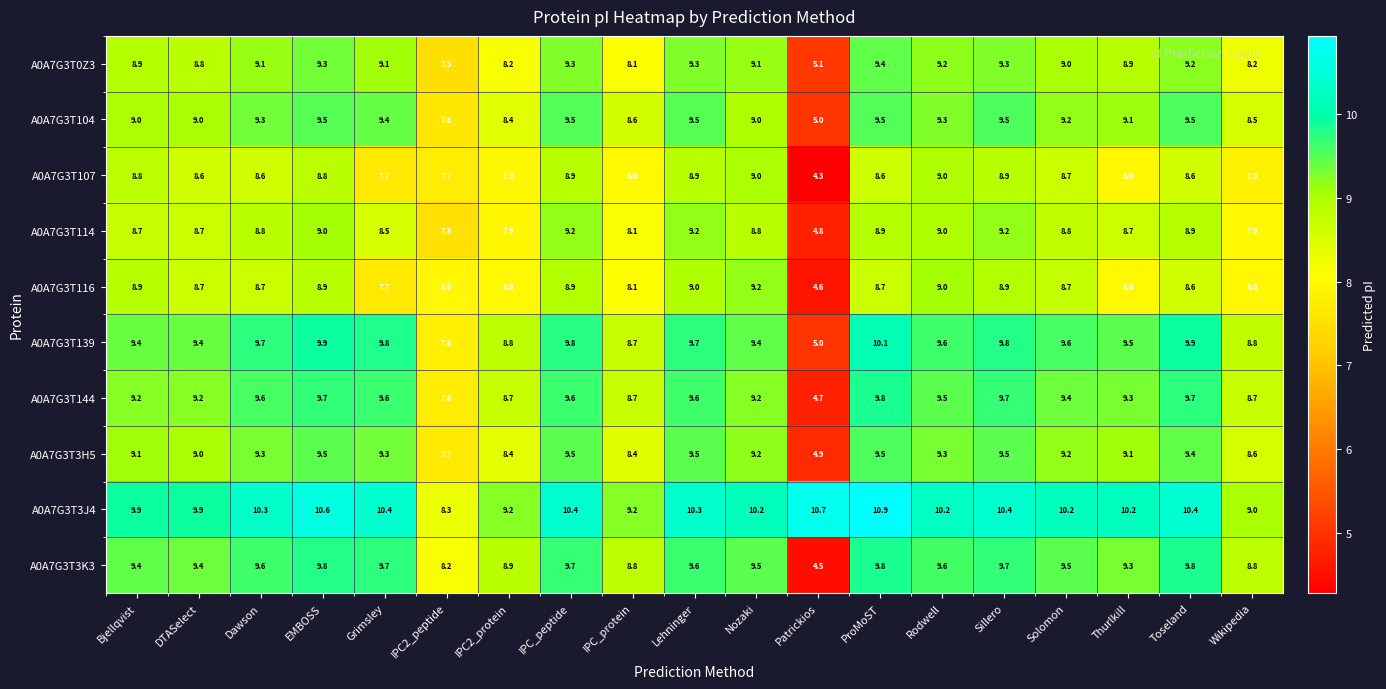

At which label does A0A7G3T3J4 first exceed 10?

Dawson